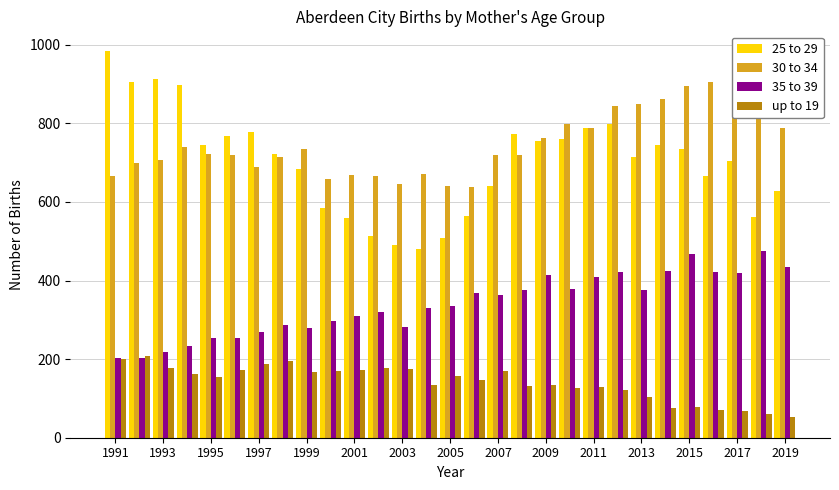

What are all the series names shown in the legend?

25 to 29, 30 to 34, 35 to 39, up to 19